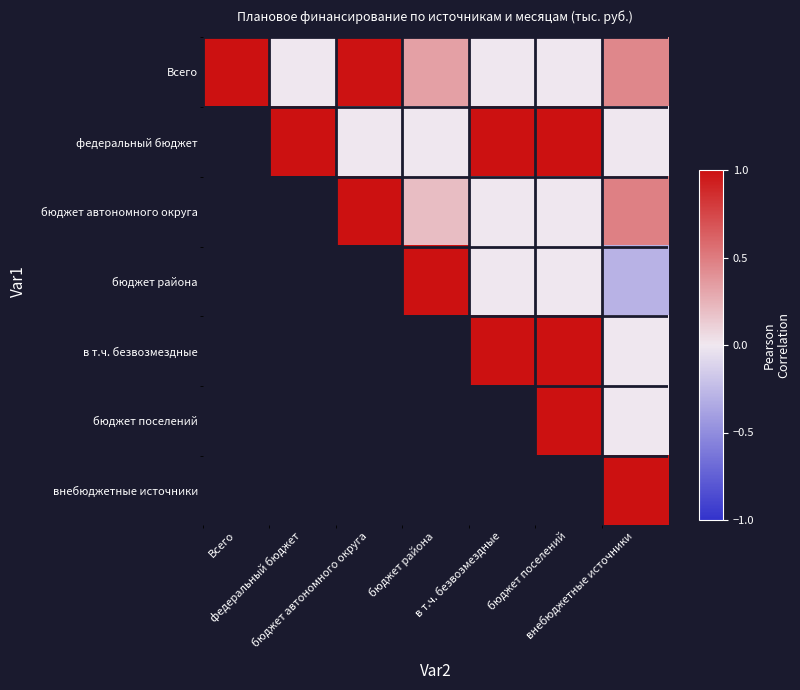

The value of Всего at внебюджетные источники is 0.4. True or false?

True